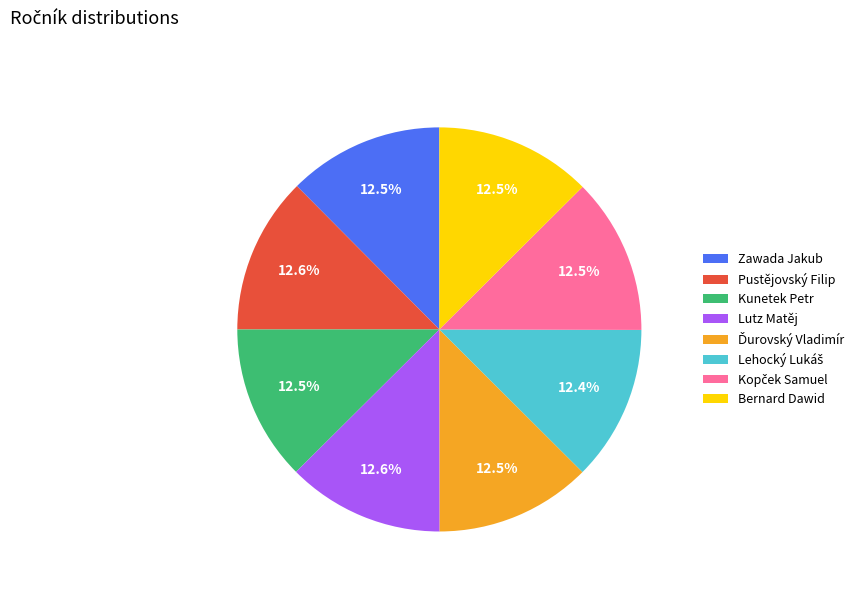

Is there any slice that represents more than half of the pie?

No